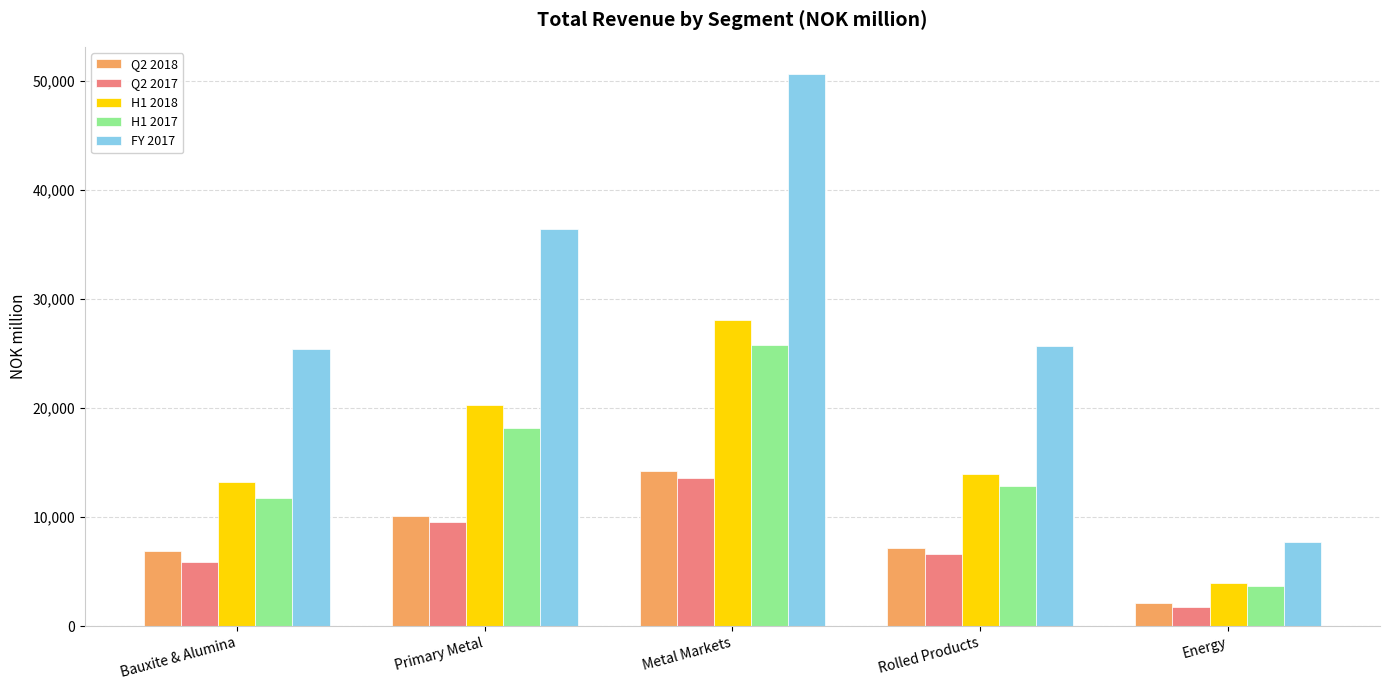

What is the value of the FY 2017 bar at the 1st from the left?

25421.2